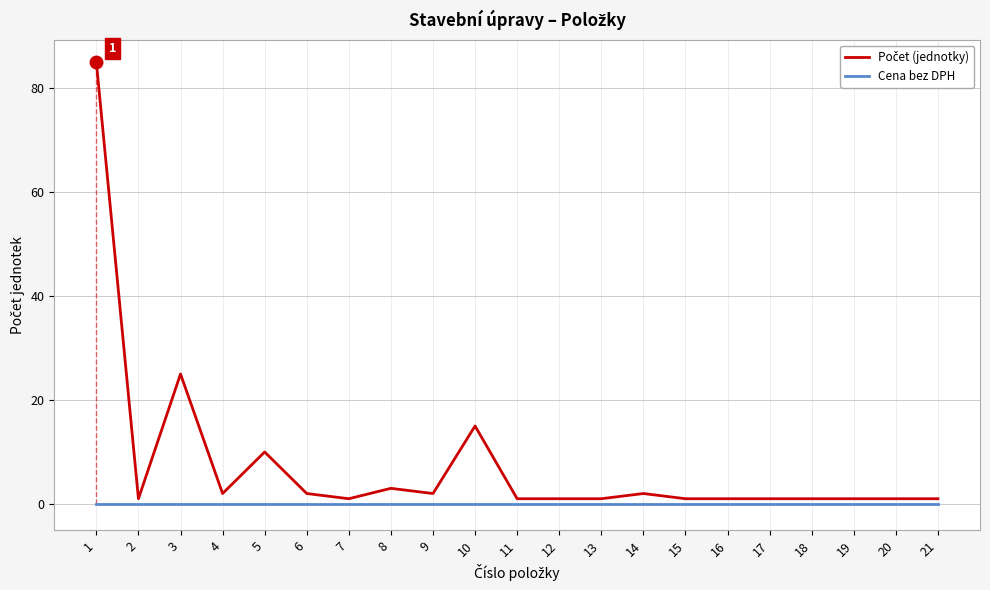

What is the spread (max minus min) of values at 12?

1